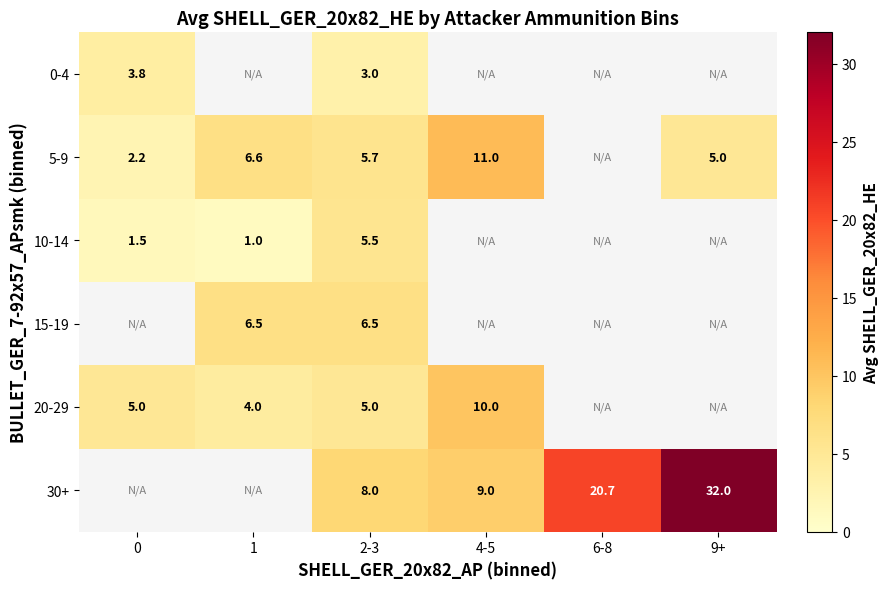

At how many categories does at least one series exceed 10?

3